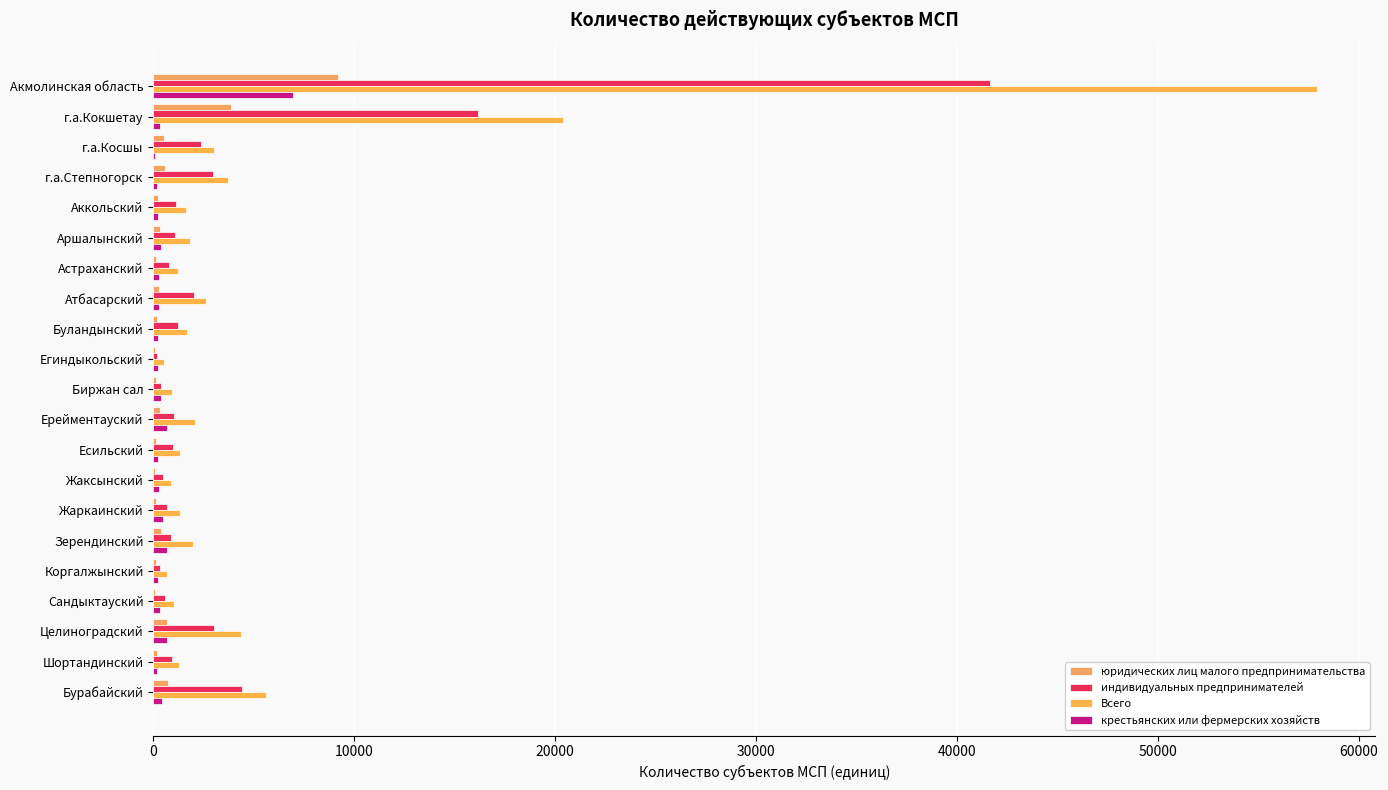

Count the number of data series in this chart.

4